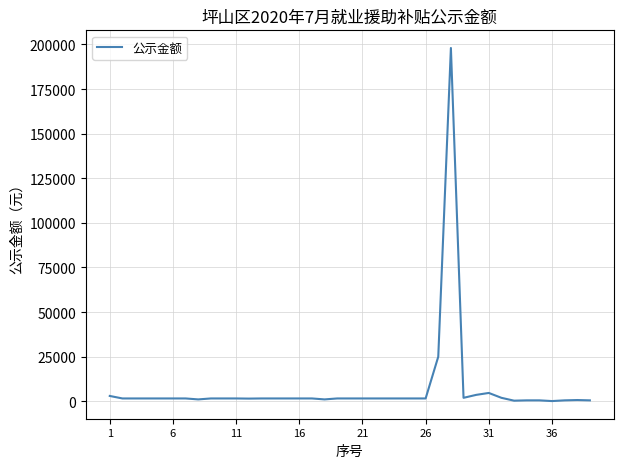

What is the greatest value displayed?

198000.0